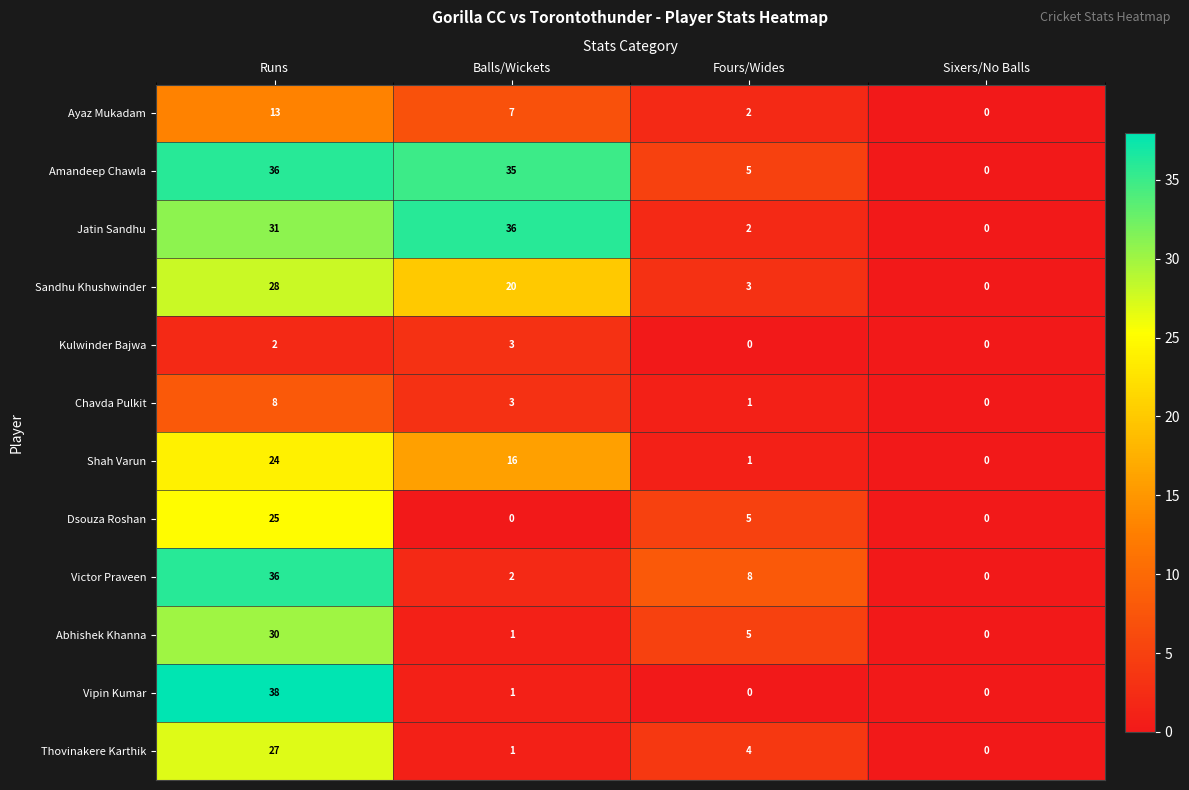

The Vipin Kumar series shows 0 at Fours/Wides. True or false?

True